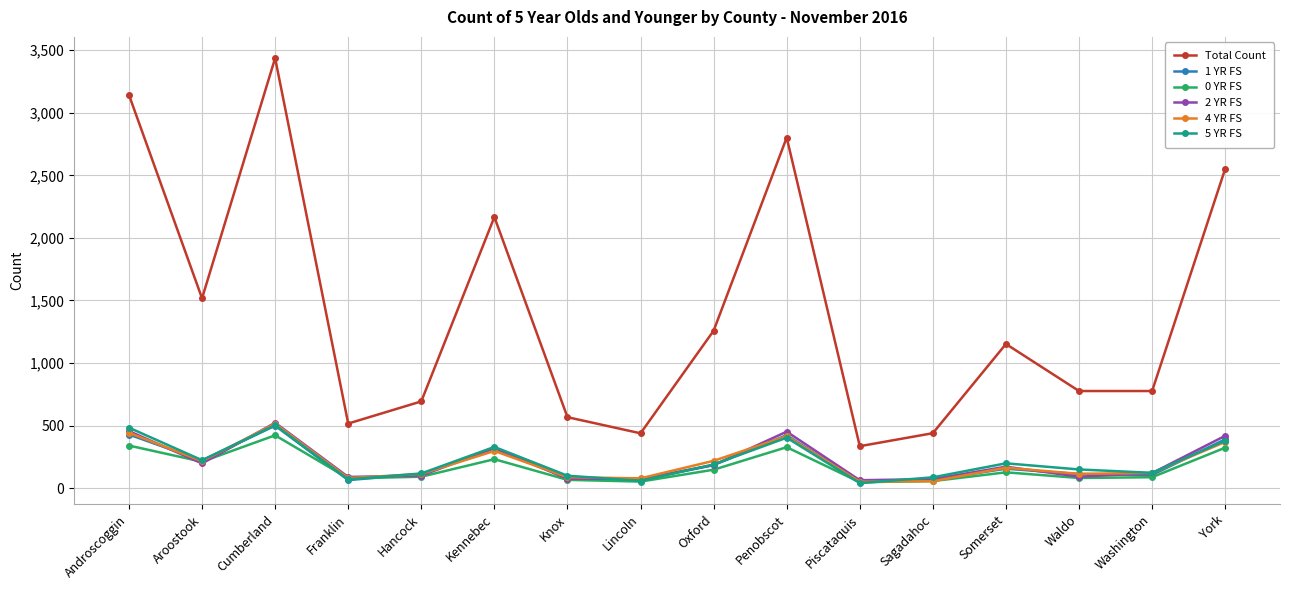

What is the difference between the 1 YR FS values at Franklin and Washington?

41